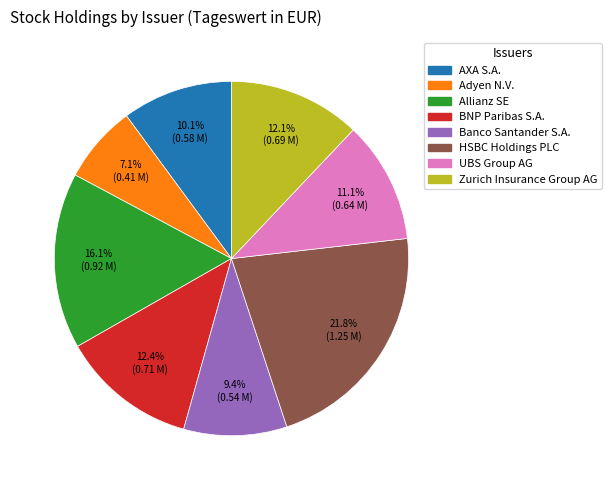

Does any single category account for the majority?

No